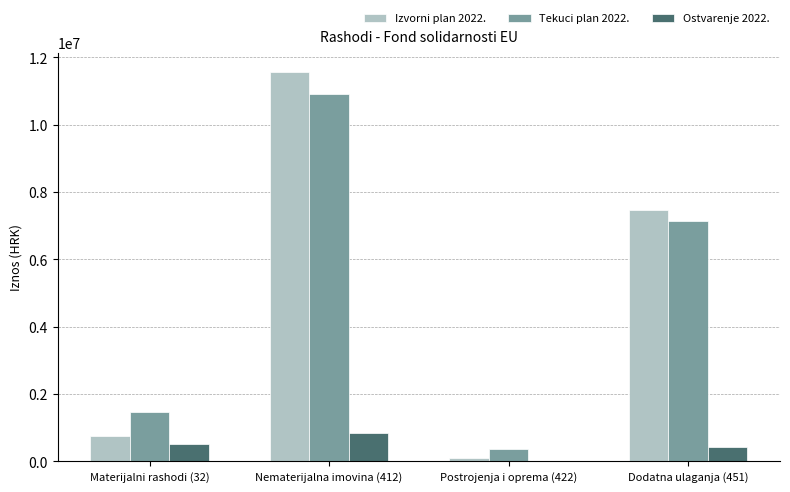

Is the value of Ostvarenje 2022. at Nematerijalna imovina (412) greater than the value of Tekuci plan 2022. at Dodatna ulaganja (451)?

No